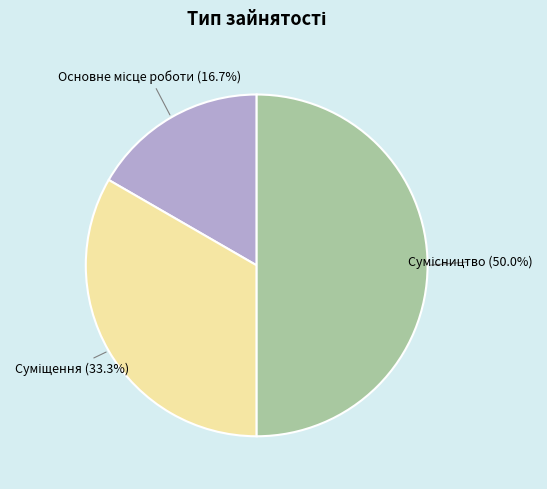

To the nearest percent, what portion does Основне місце роботи represent?

17%